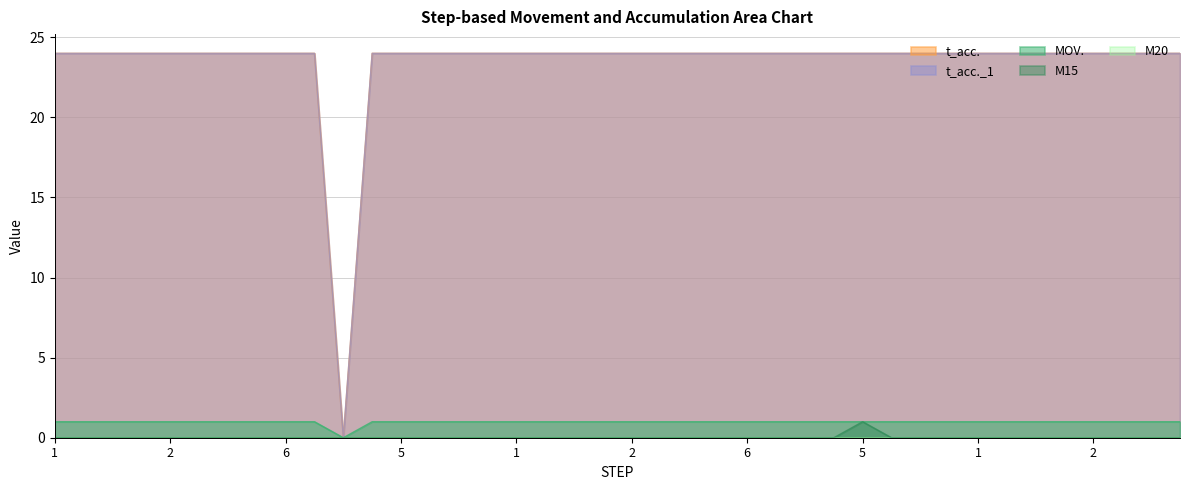

Which has a higher value, 5 or 5?

5